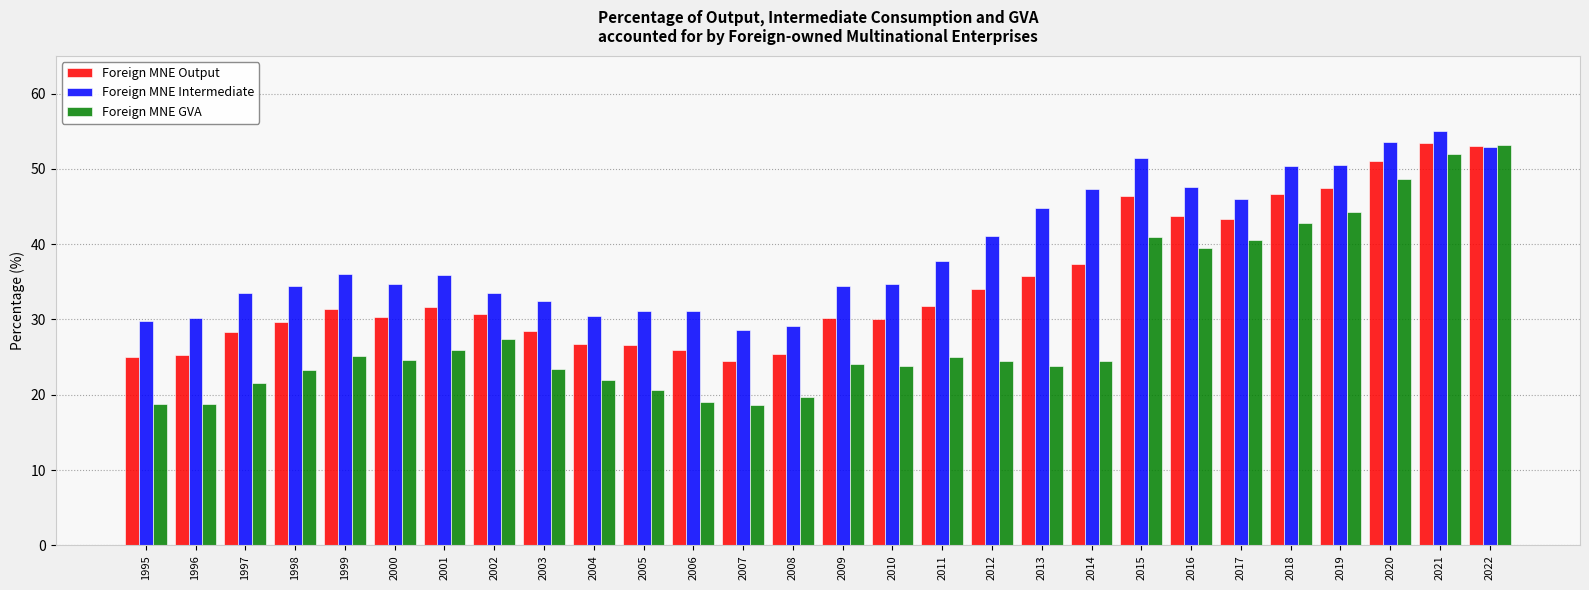

Are the bars grouped side by side (vs. stacked)?

Yes